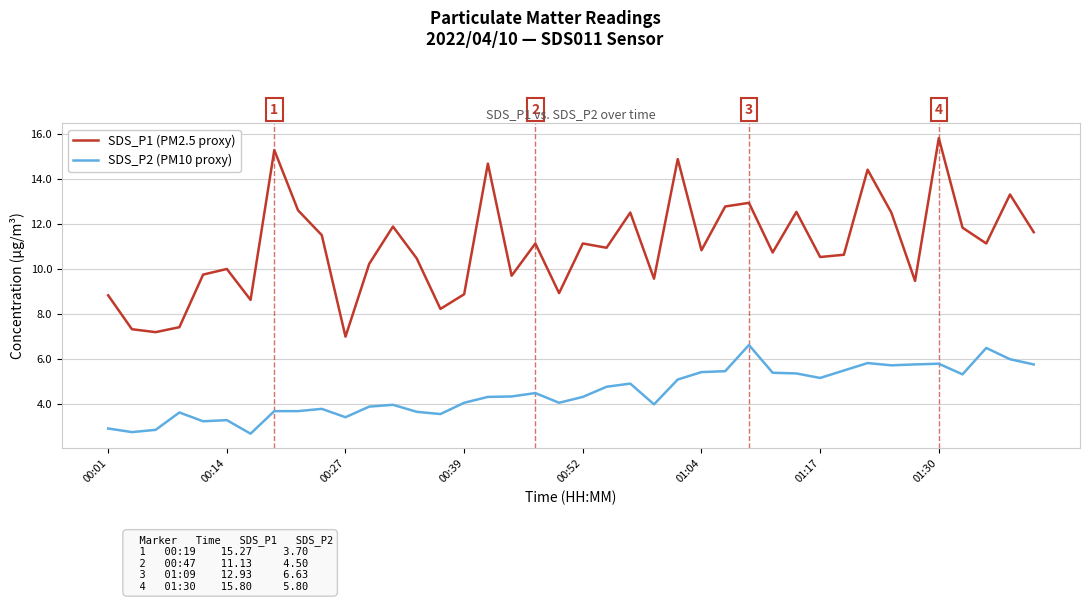

List the series in order of their peak value, lowest first.

SDS_P2 (PM10 proxy), SDS_P1 (PM2.5 proxy)